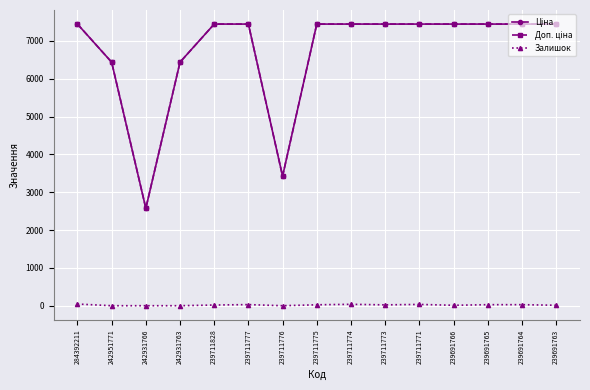

The Залишок series shows 0.0 at 239711776. True or false?

True